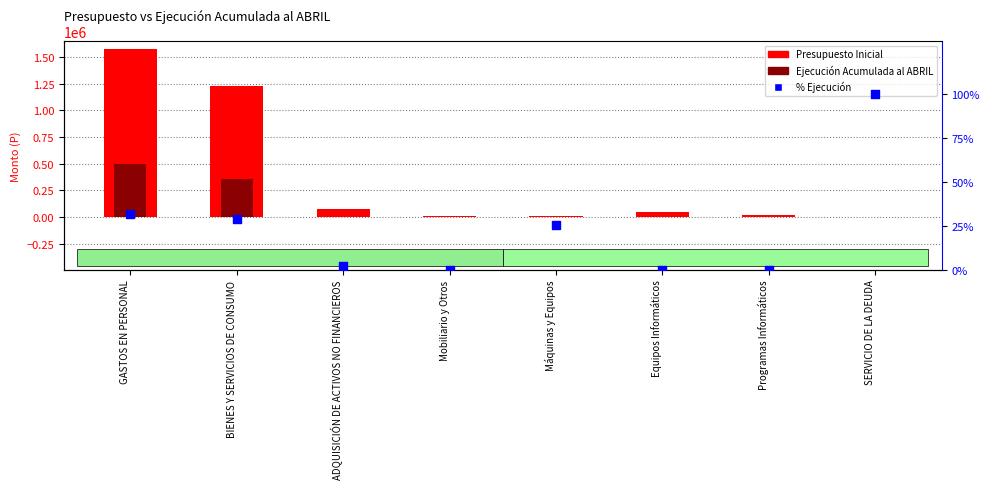

Which series has the largest total across all categories?

Presupuesto Inicial